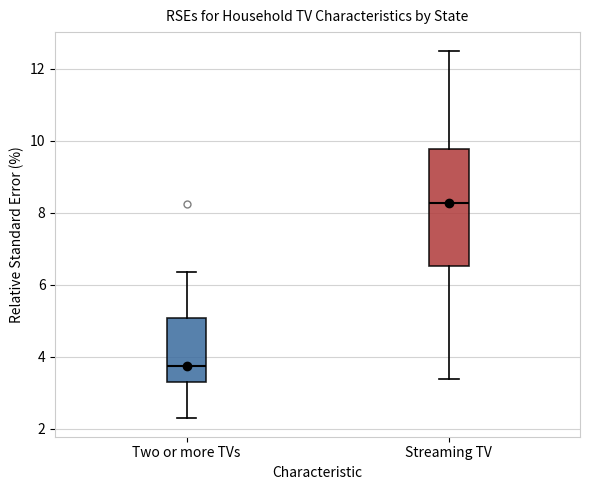

Which box has the lowest median line?

Two or more TVs